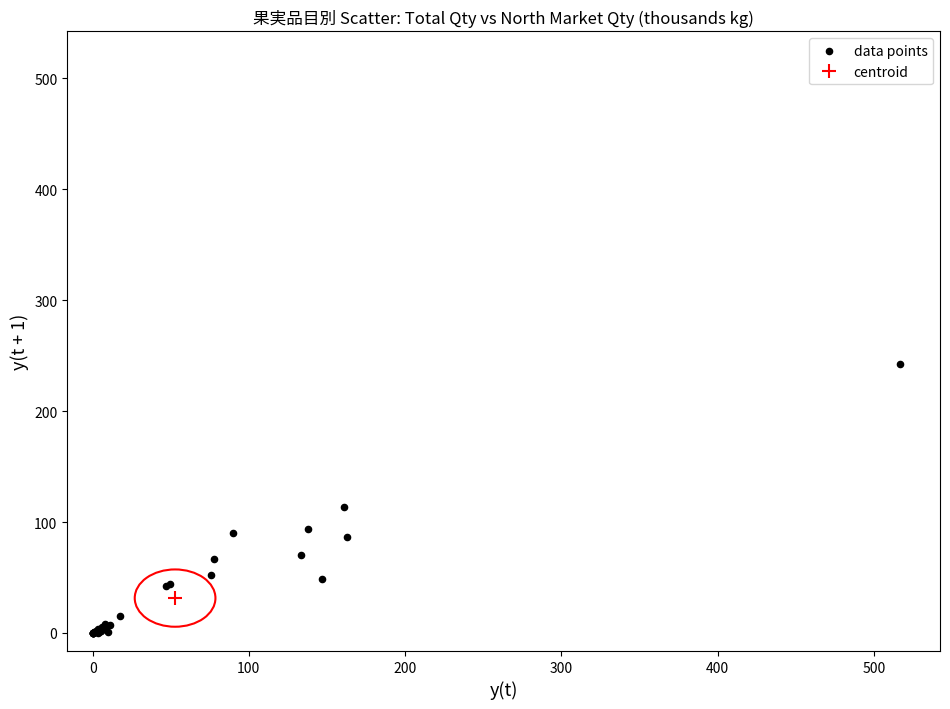

What Y value in the scatter plot is closest to 121?

113.7